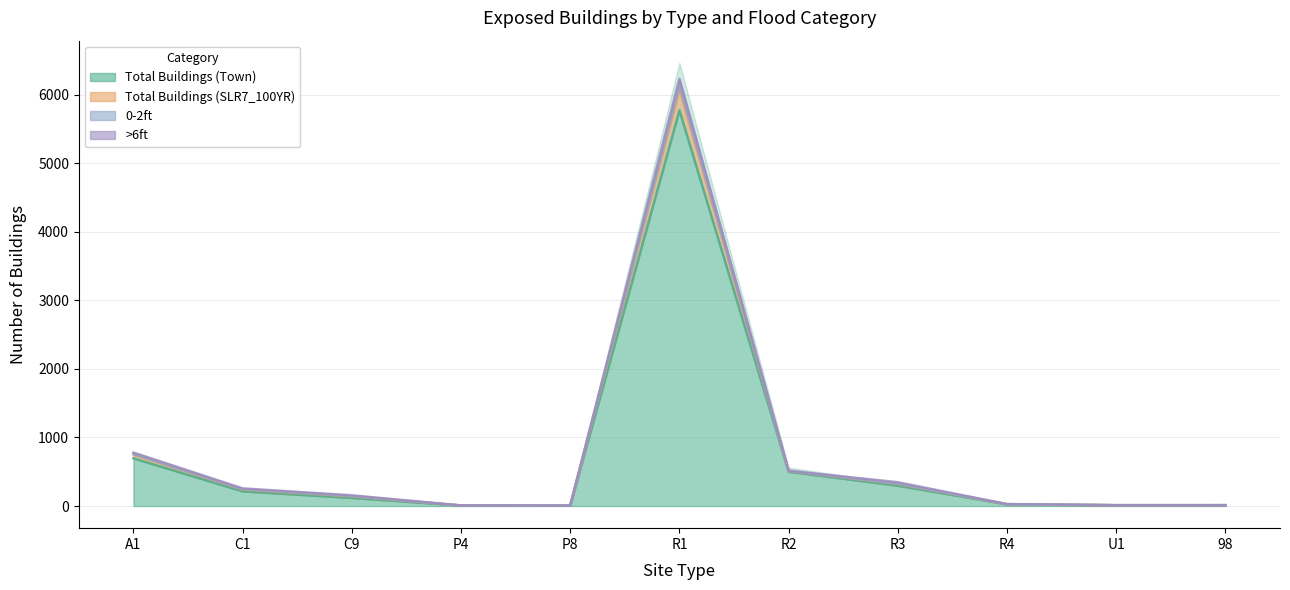

Which category has the highest value across all series?

R1